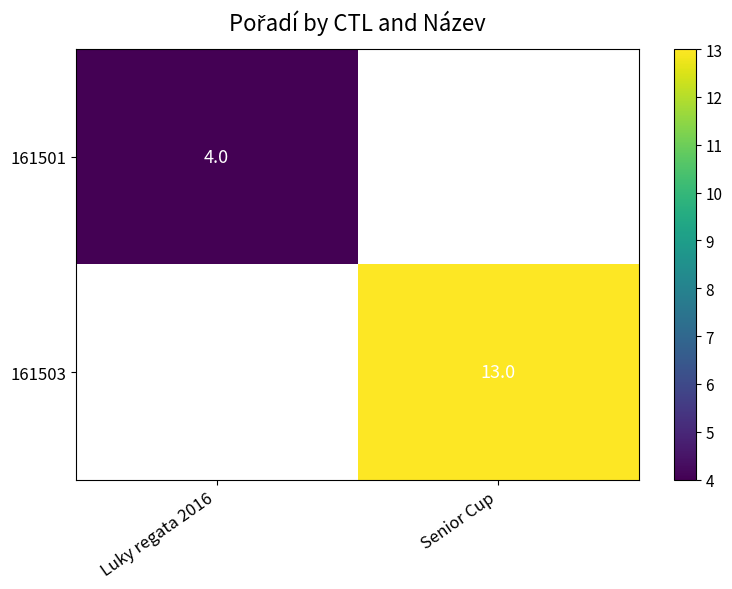

True or false: 161503 has a value of 7 at Senior Cup.

False